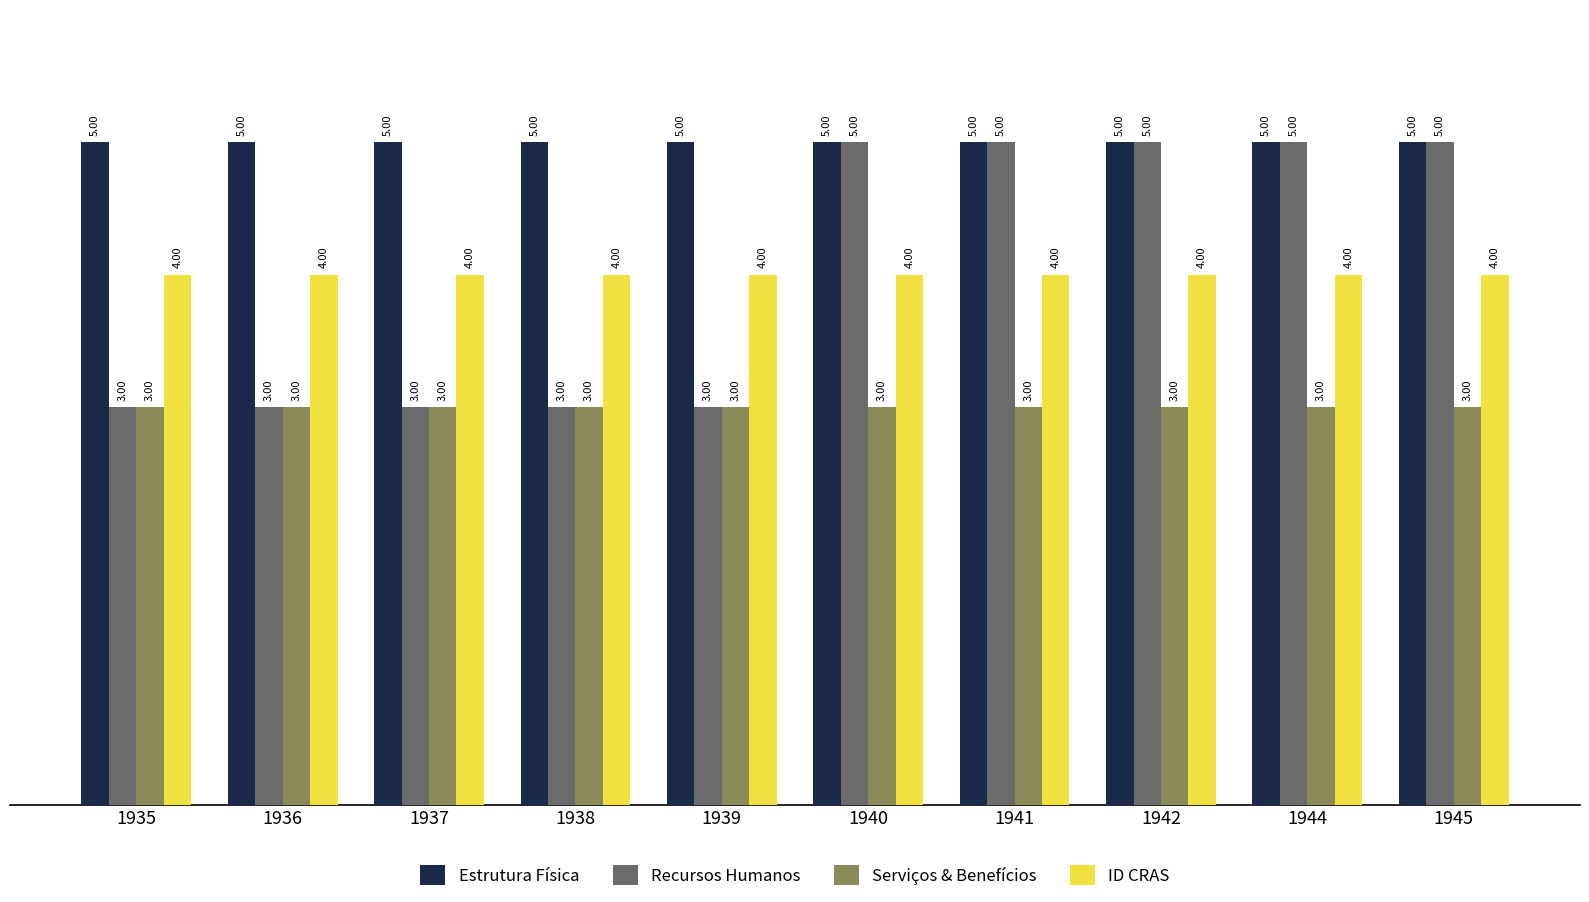

Reading left to right, list all the values displayed in this chart.

Estrutura Física: 5	5	5	5	5	5	5	5	5	5
Recursos Humanos: 3	3	3	3	3	5	5	5	5	5
Serviços & Benefícios: 3	3	3	3	3	3	3	3	3	3
ID CRAS: 4	4	4	4	4	4	4	4	4	4